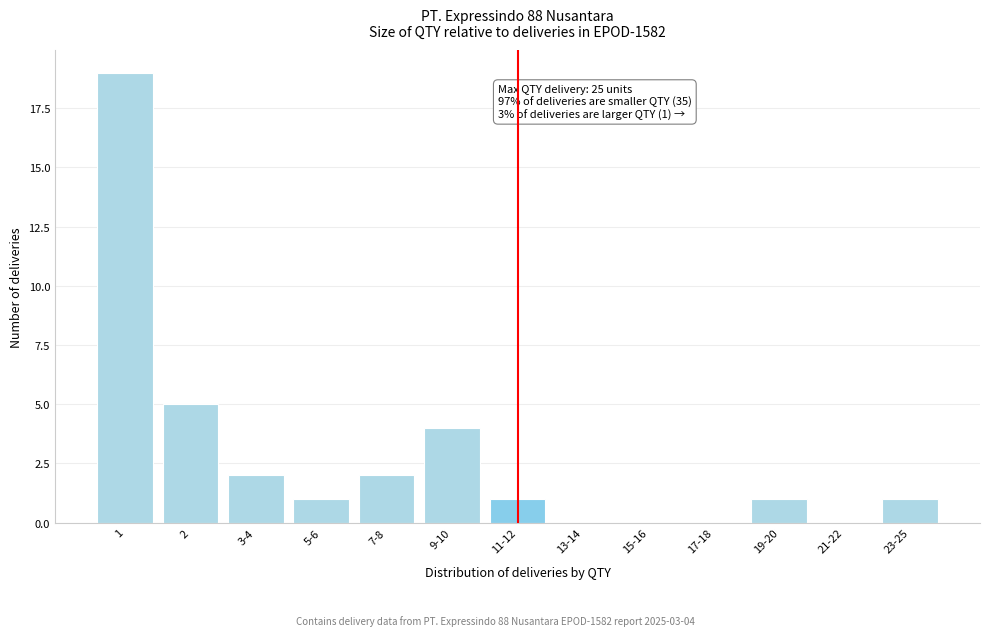

Reading left to right, what are all the values shown in this chart?

1=19	2=5	3-4=2	5-6=1	7-8=2	9-10=4	11-12=1	13-14=0	15-16=0	17-18=0	19-20=1	21-22=0	23-25=1